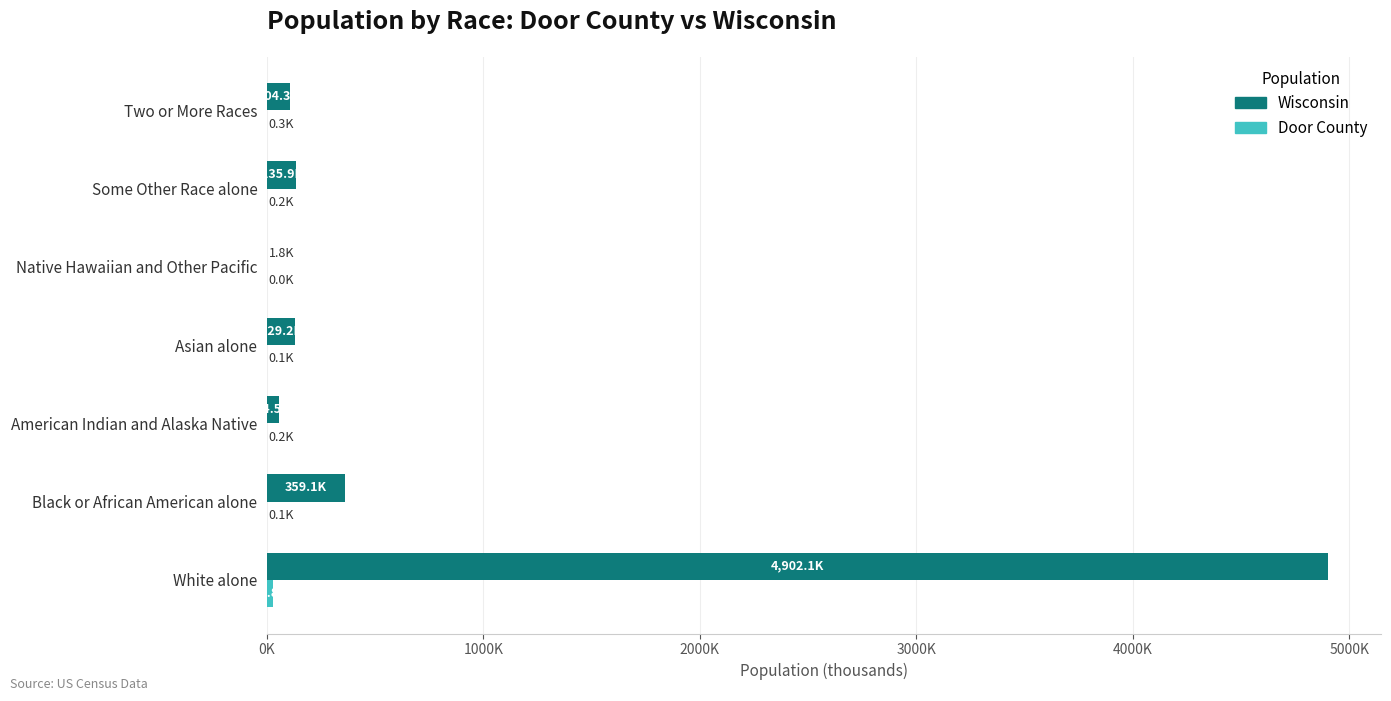

Are the bars horizontal?

Yes